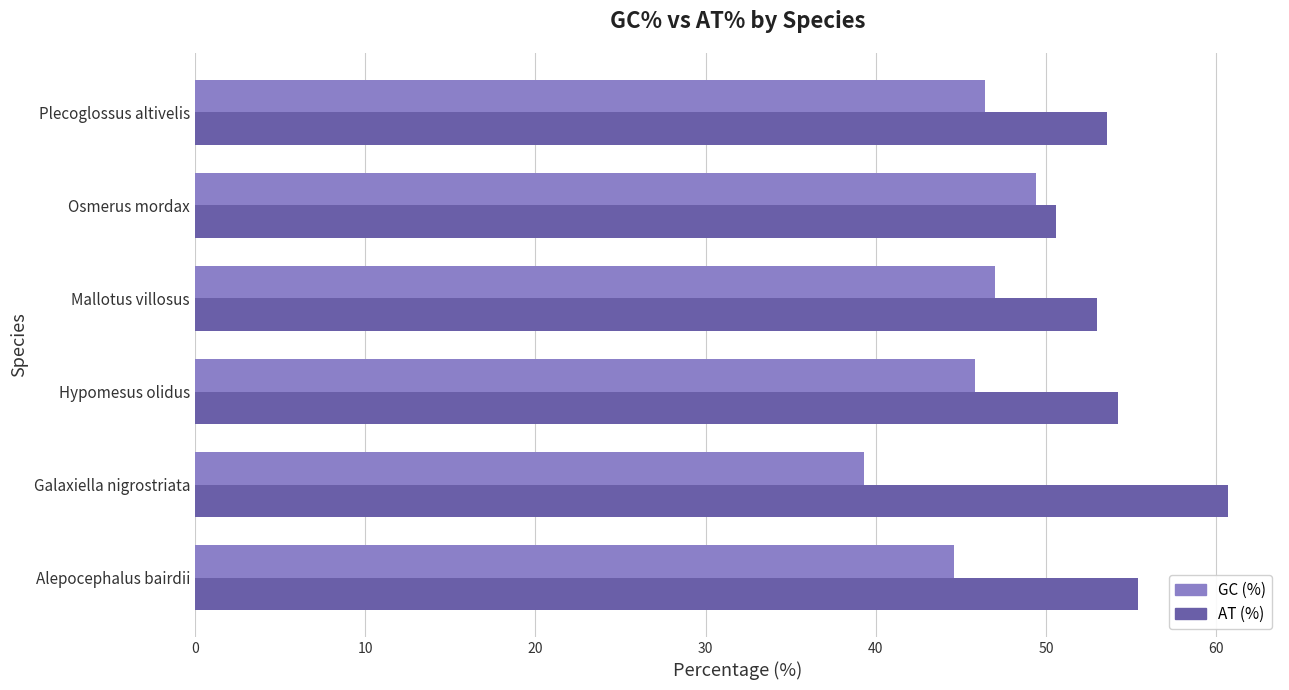

Which series has the largest total across all categories?

AT (%)